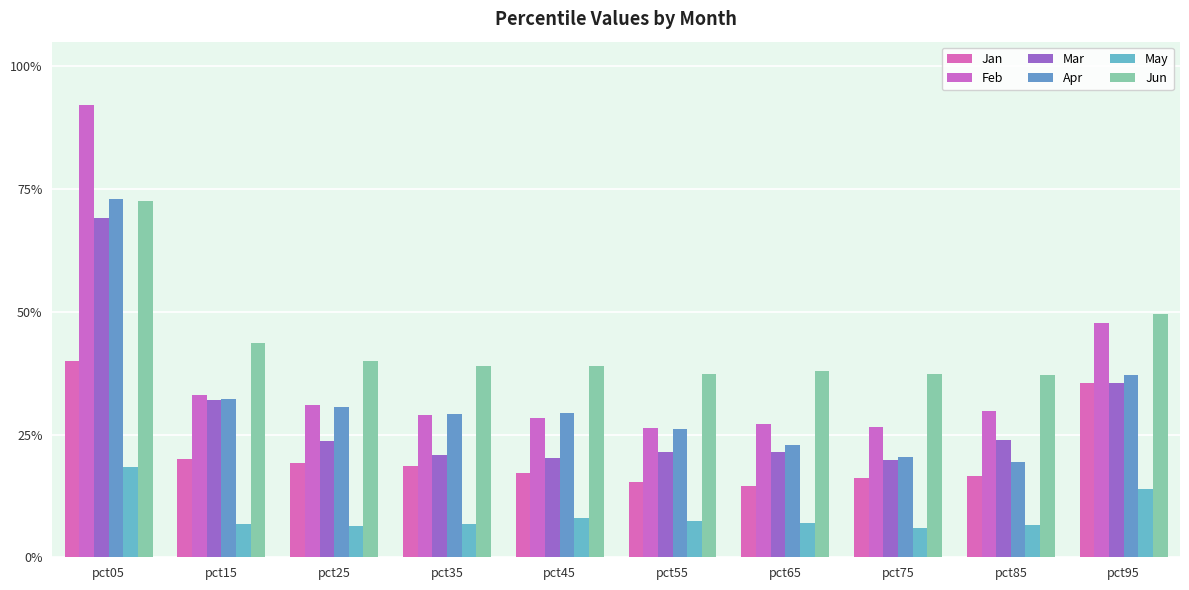

Where is May nearest to the value 0?

pct75